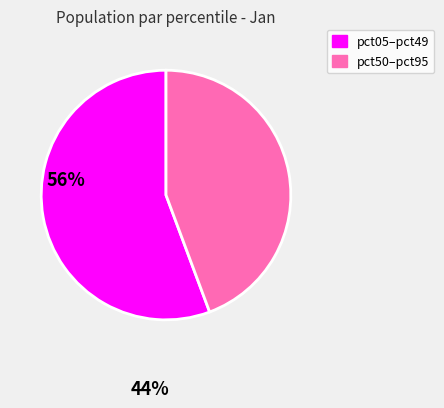

What is the smallest slice in the pie chart?

pct50–pct95